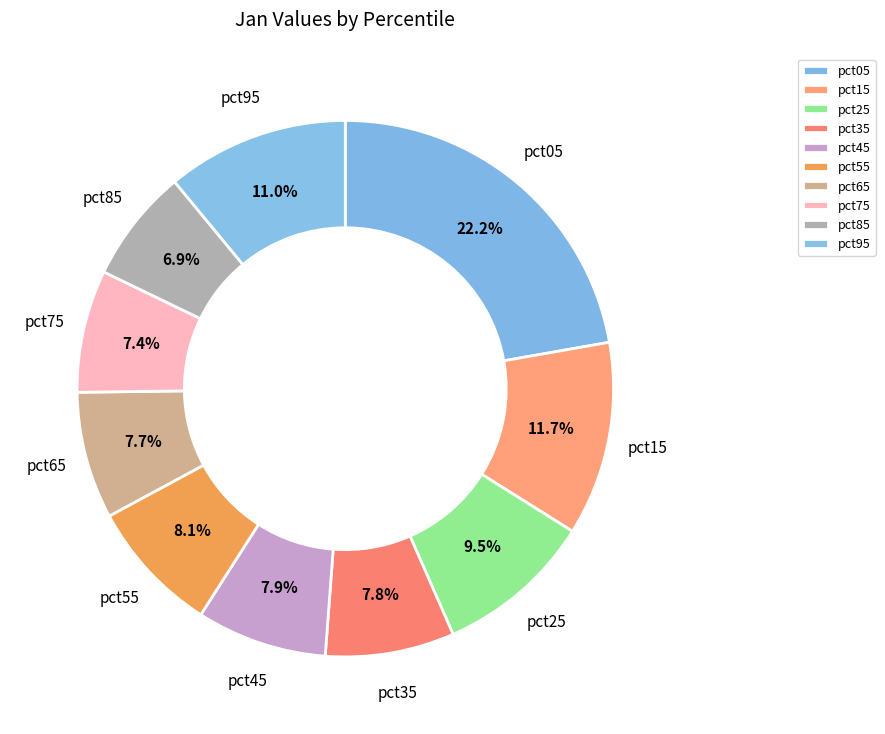

How many segments does this pie chart have?

10